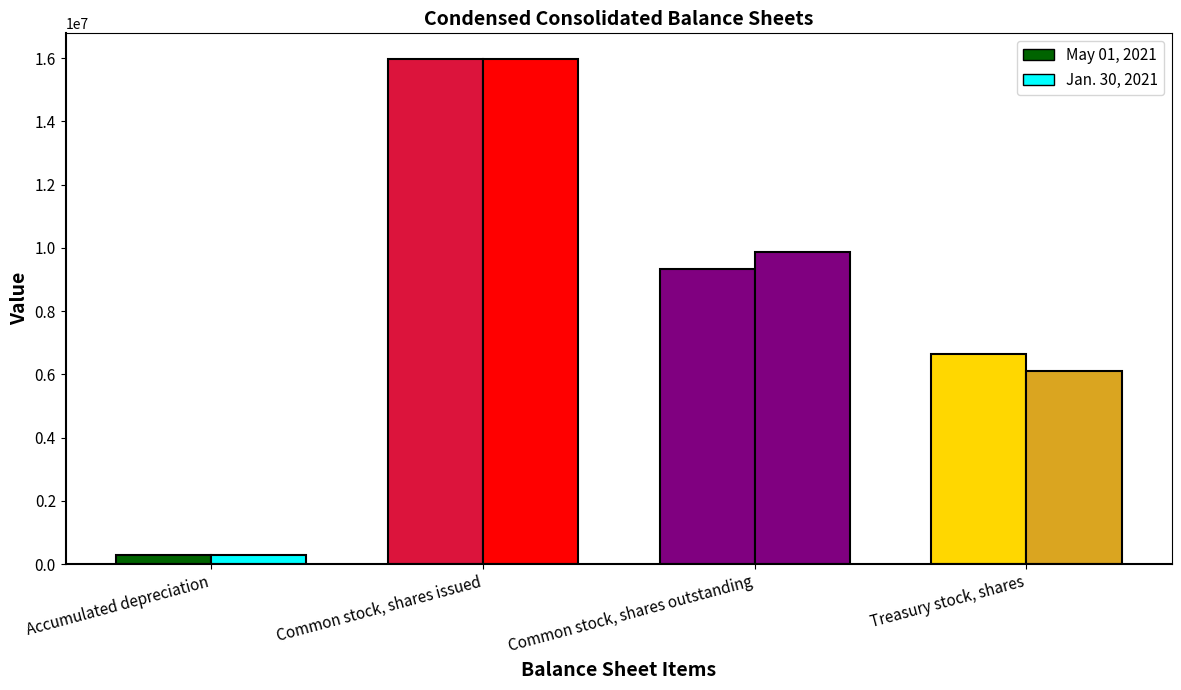

Rank the series by their maximum value, from highest to lowest.

Jan. 30, 2021, May 01, 2021